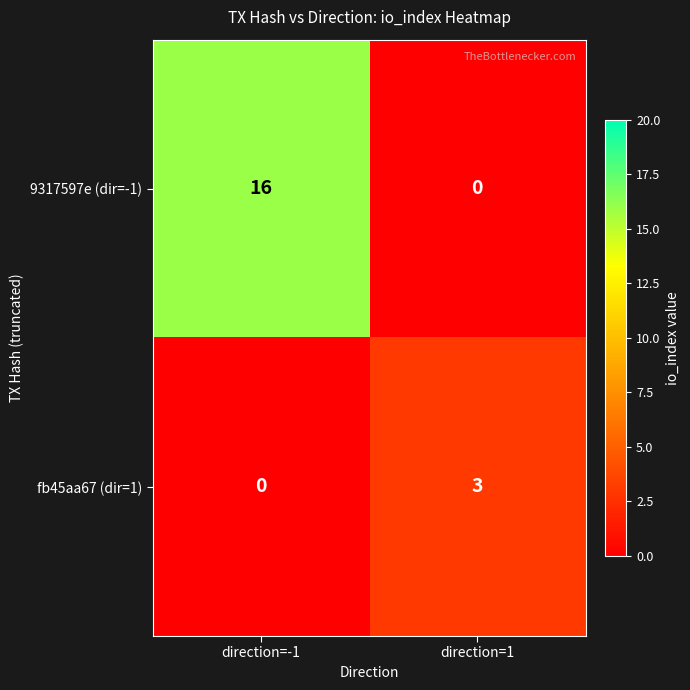

Which series has the largest total across all categories?

9317597e (dir=-1)